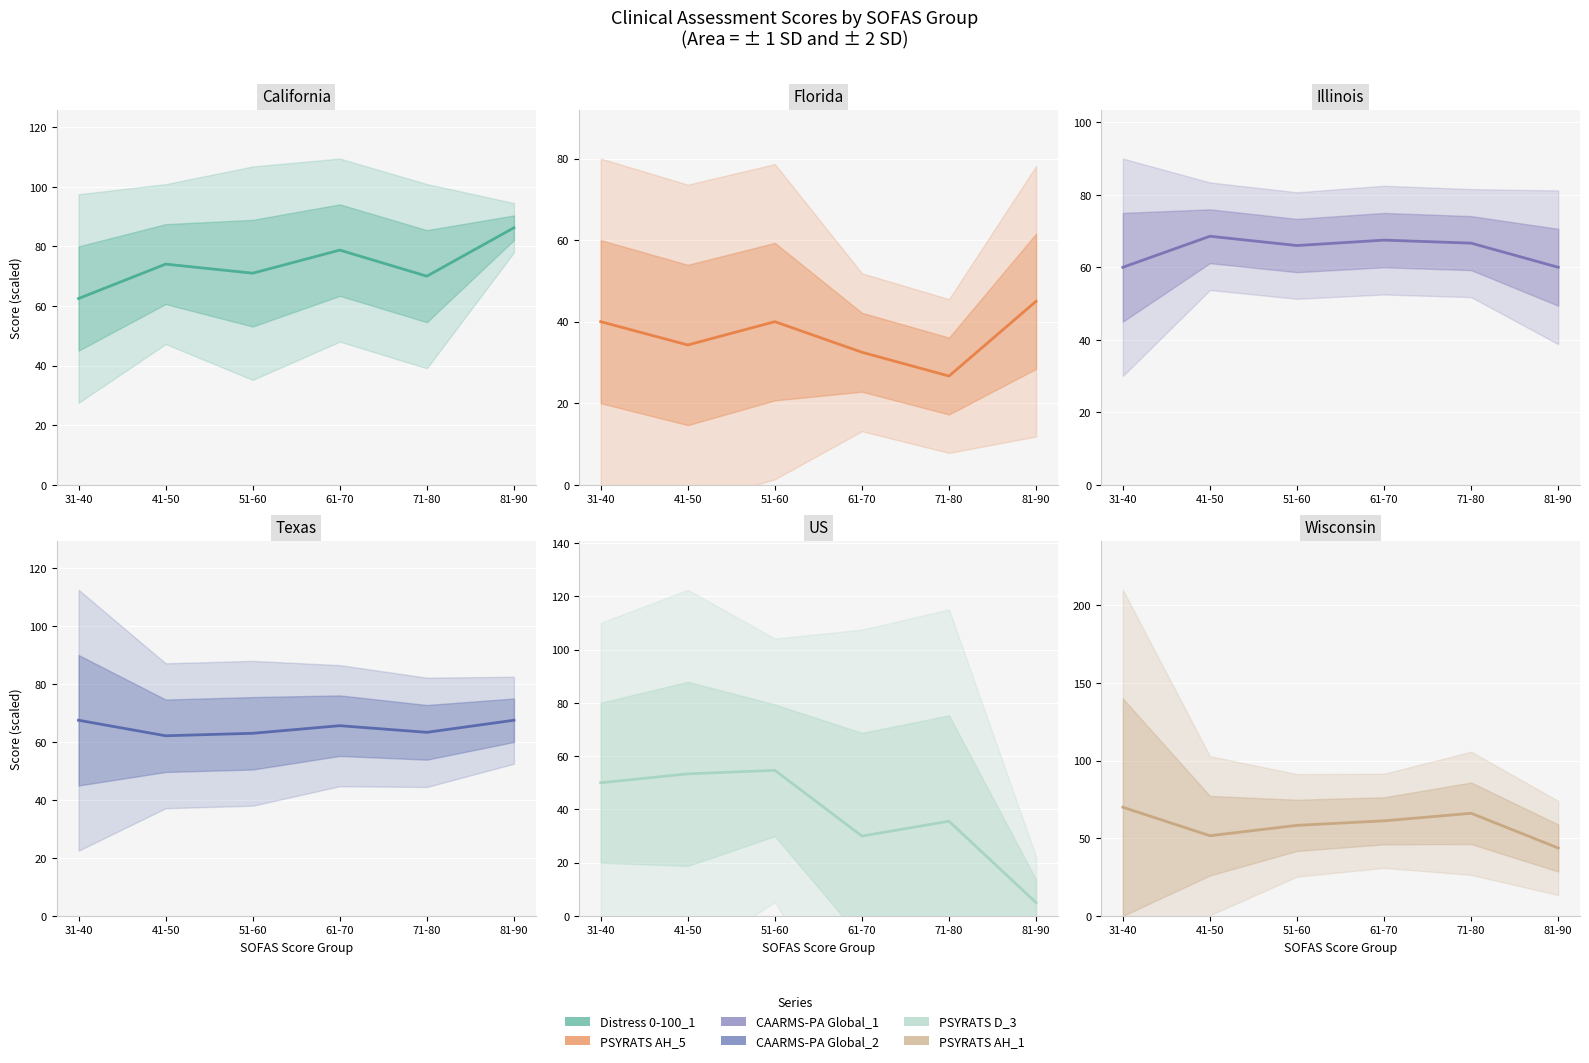

At which category does CAARMS-PA Global_2 reach its first local valley?

41-50